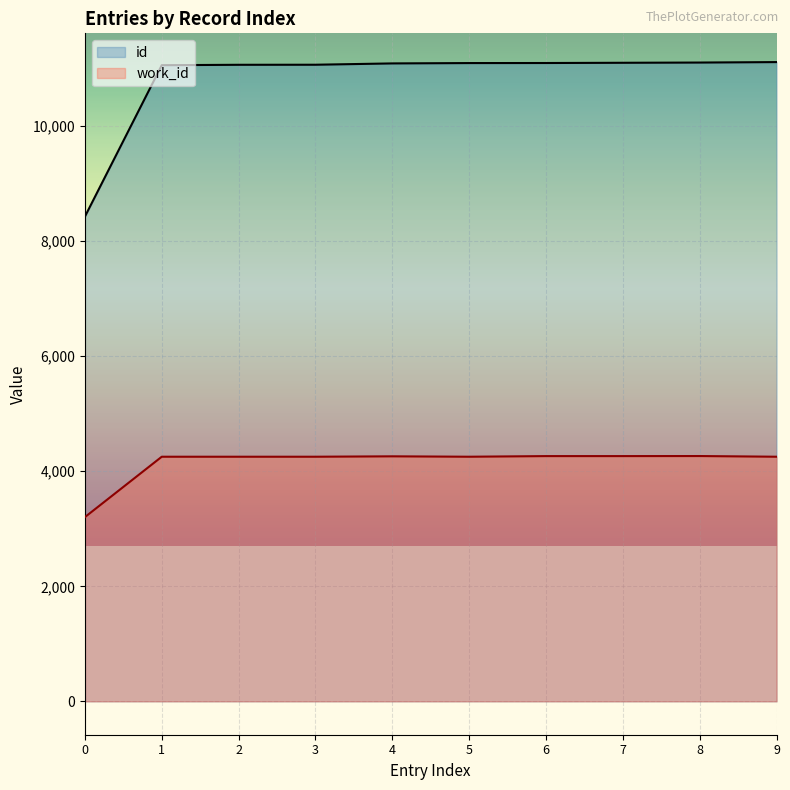

Which series has the largest total across all categories?

id